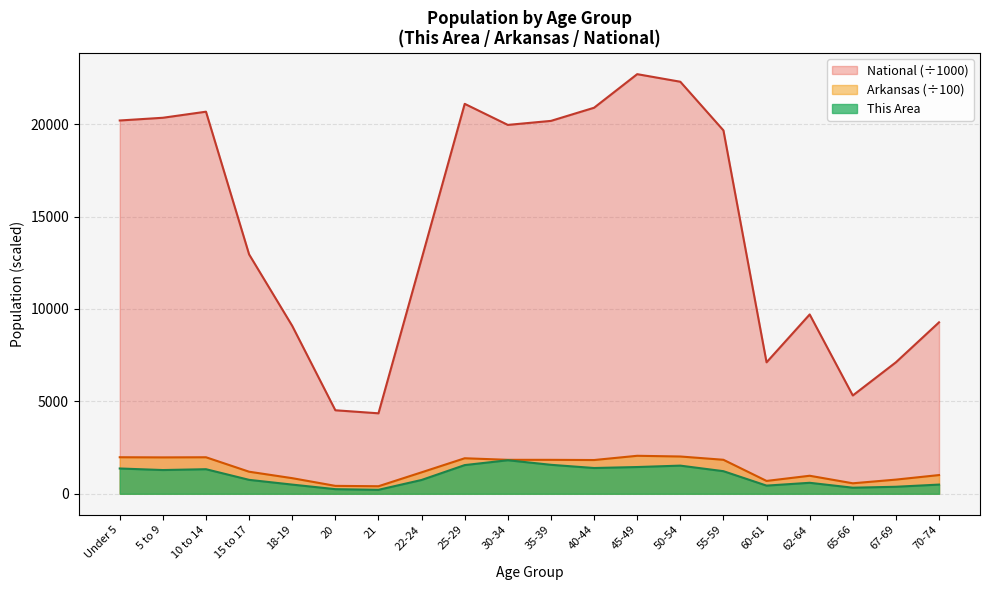

Reading right to left, list all the values displayed in this chart.

This Area: 497.0	379.0	328.0	594.0	441.0	1222.0	1523.0	1447.0	1394.0	1567.0	1814.0	1552.0	747.0	214.0	249.0	496.0	753.0	1329.0	1284.0	1368.0
Arkansas: 1012.4	766.5	567.2	975.4	694.9	1839.6	2017.2	2055.4	1825.9	1836.1	1837.4	1921.5	1161.1	407.7	427.7	844.5	1193.5	1975.6	1968.8	1976.9
National: 9278.2	7115.4	5319.9	9704.2	7113.7	19664.8	22298.1	22708.6	20891.0	20179.6	19962.1	21101.8	12712.6	4354.3	4519.1	9086.1	12954.3	20677.2	20348.7	20201.4